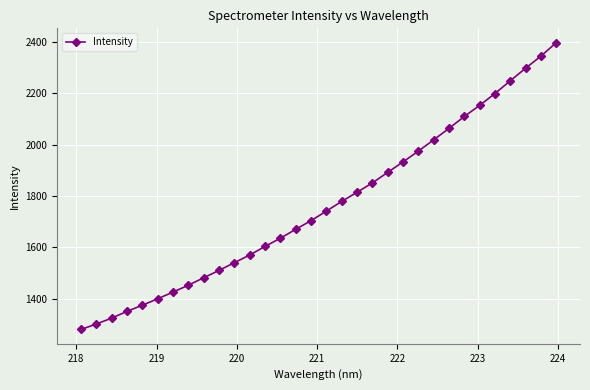

What is the average value?

1763.6